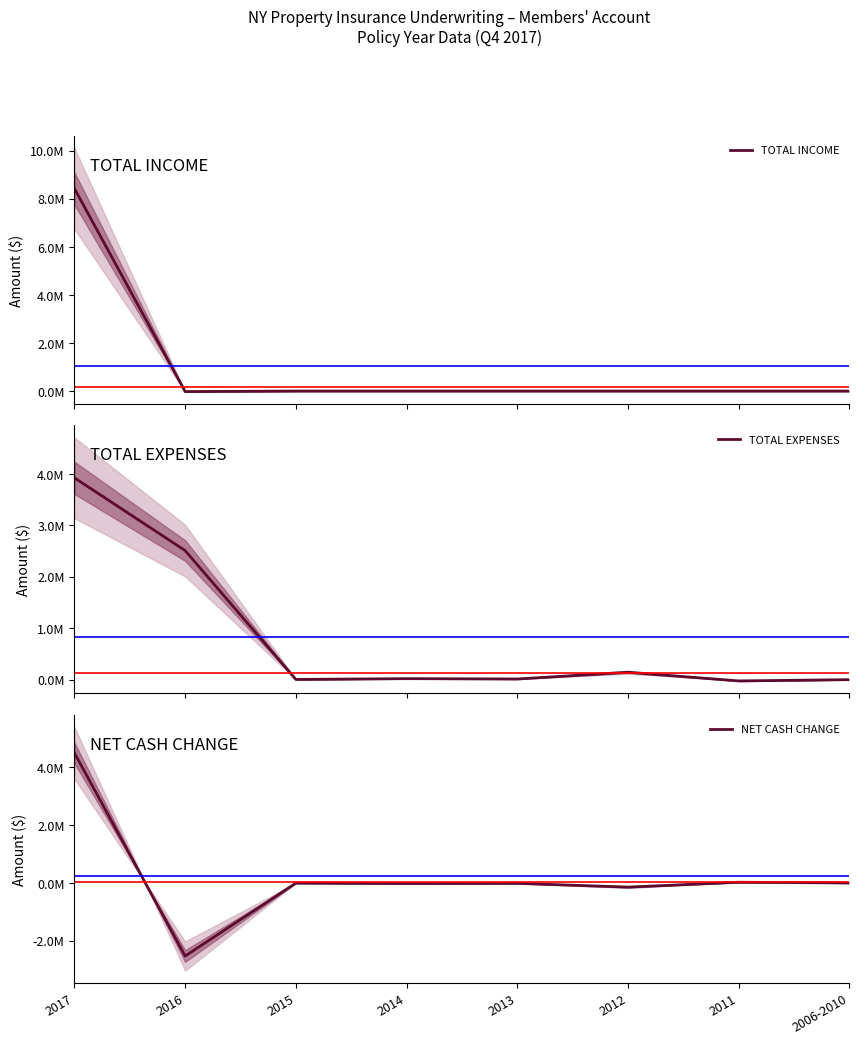

What is the label of the 6th point from the left?

2012